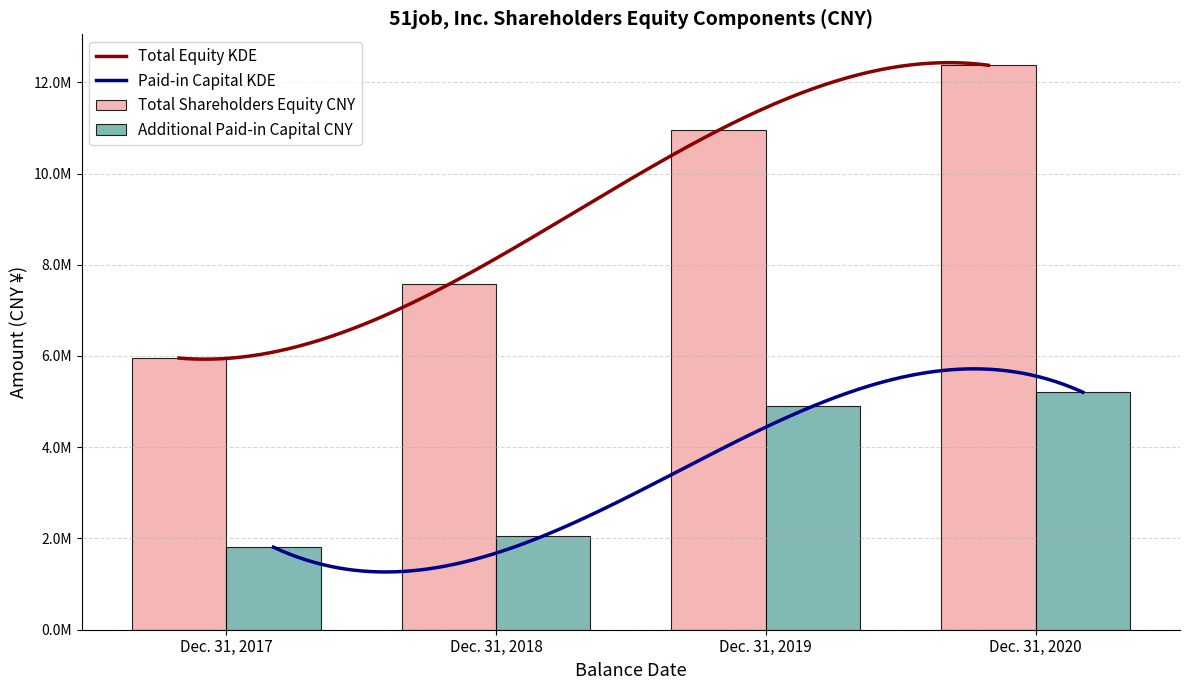

Reading left to right, transcribe all the data shown in this chart.

Total Shareholders Equity CNY: Dec. 31, 2017=5954380	Dec. 31, 2018=7569241	Dec. 31, 2019=10948331	Dec. 31, 2020=12372747
Additional Paid-in Capital CNY: Dec. 31, 2017=1809732	Dec. 31, 2018=2055036	Dec. 31, 2019=4901466	Dec. 31, 2020=5206154